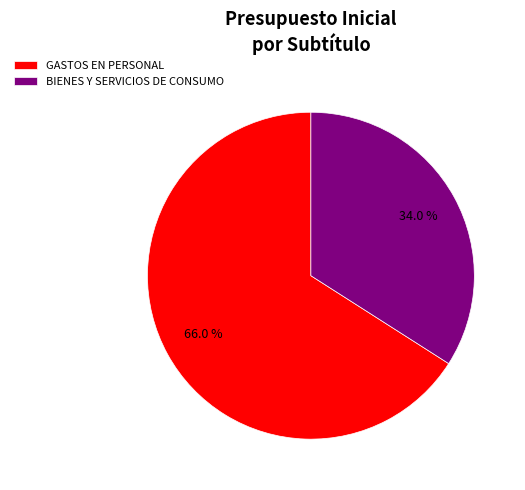

Which category accounts for the majority?

GASTOS EN PERSONAL